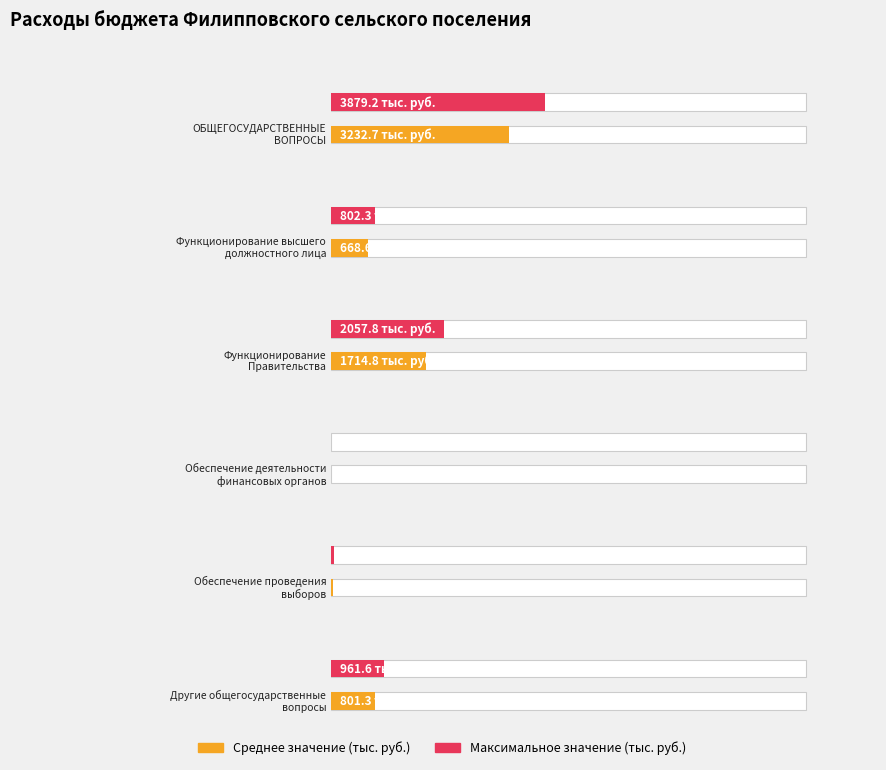

What is the minimum value shown in the chart?

4.0